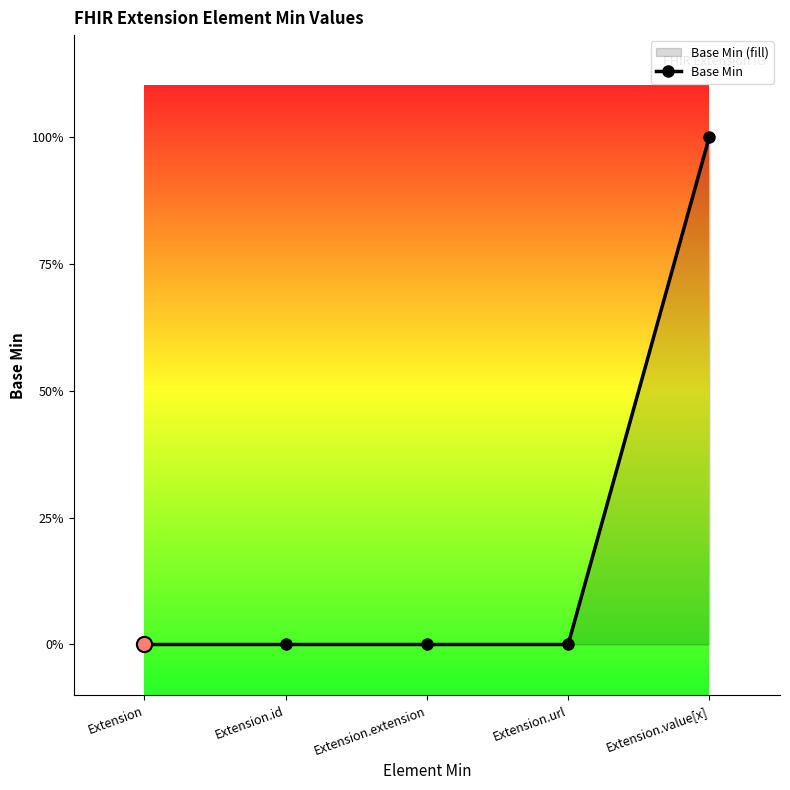

What is the change in value from Extension.extension to Extension.value[x]?

+1